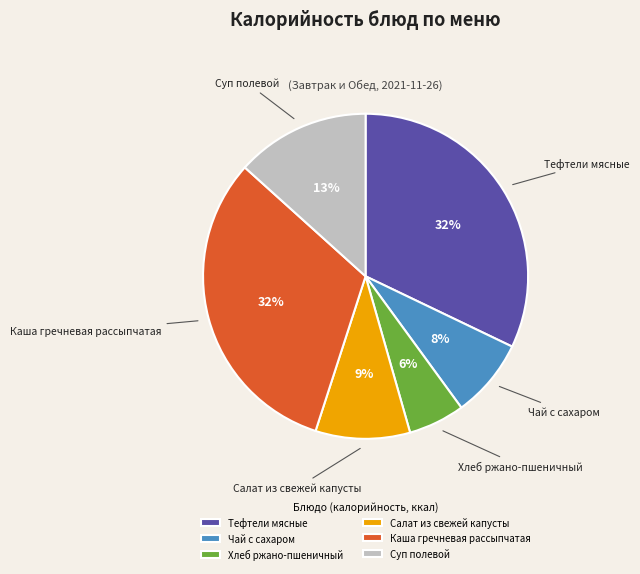

Is Тефтели мясные the majority of the pie?

No